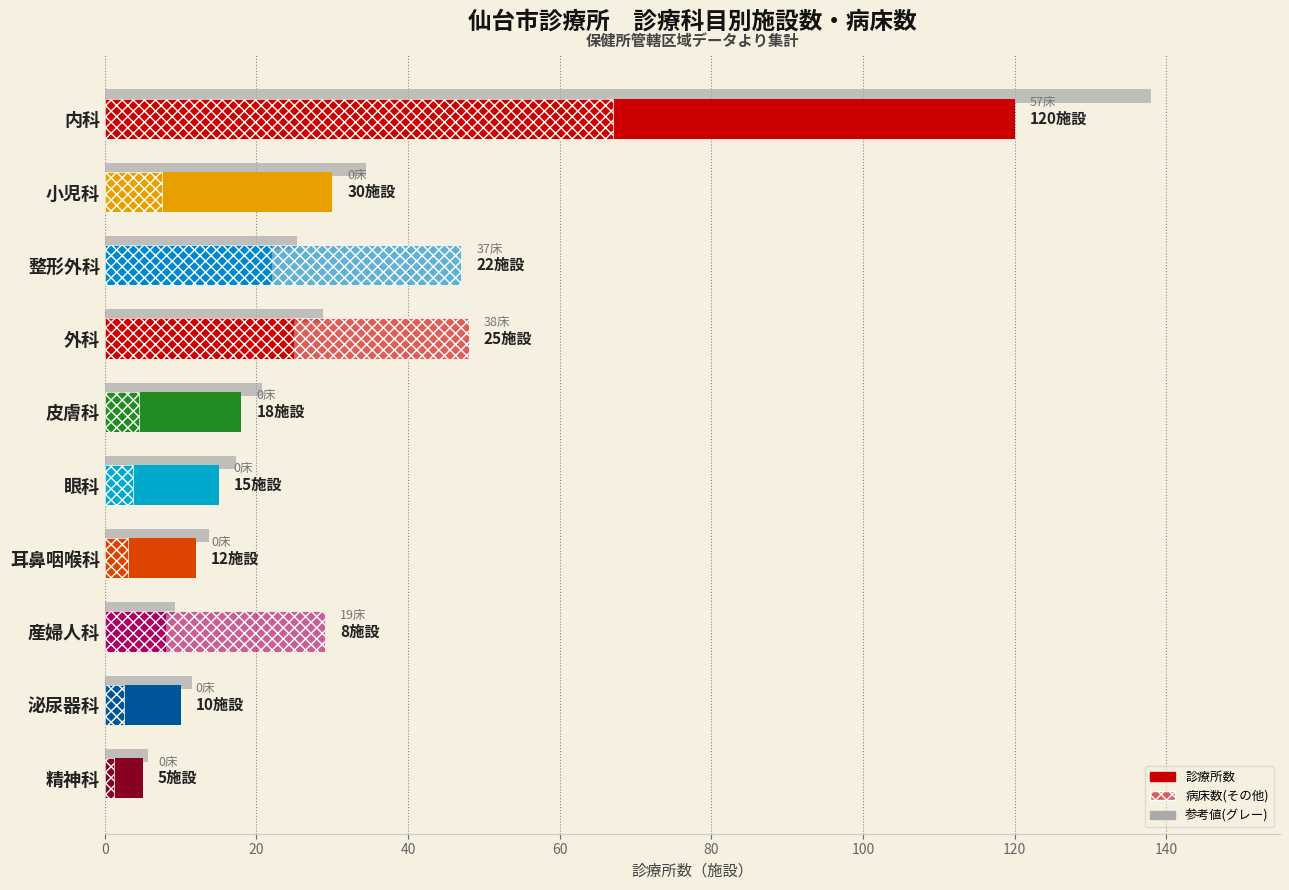

How many data points does each series have?

10